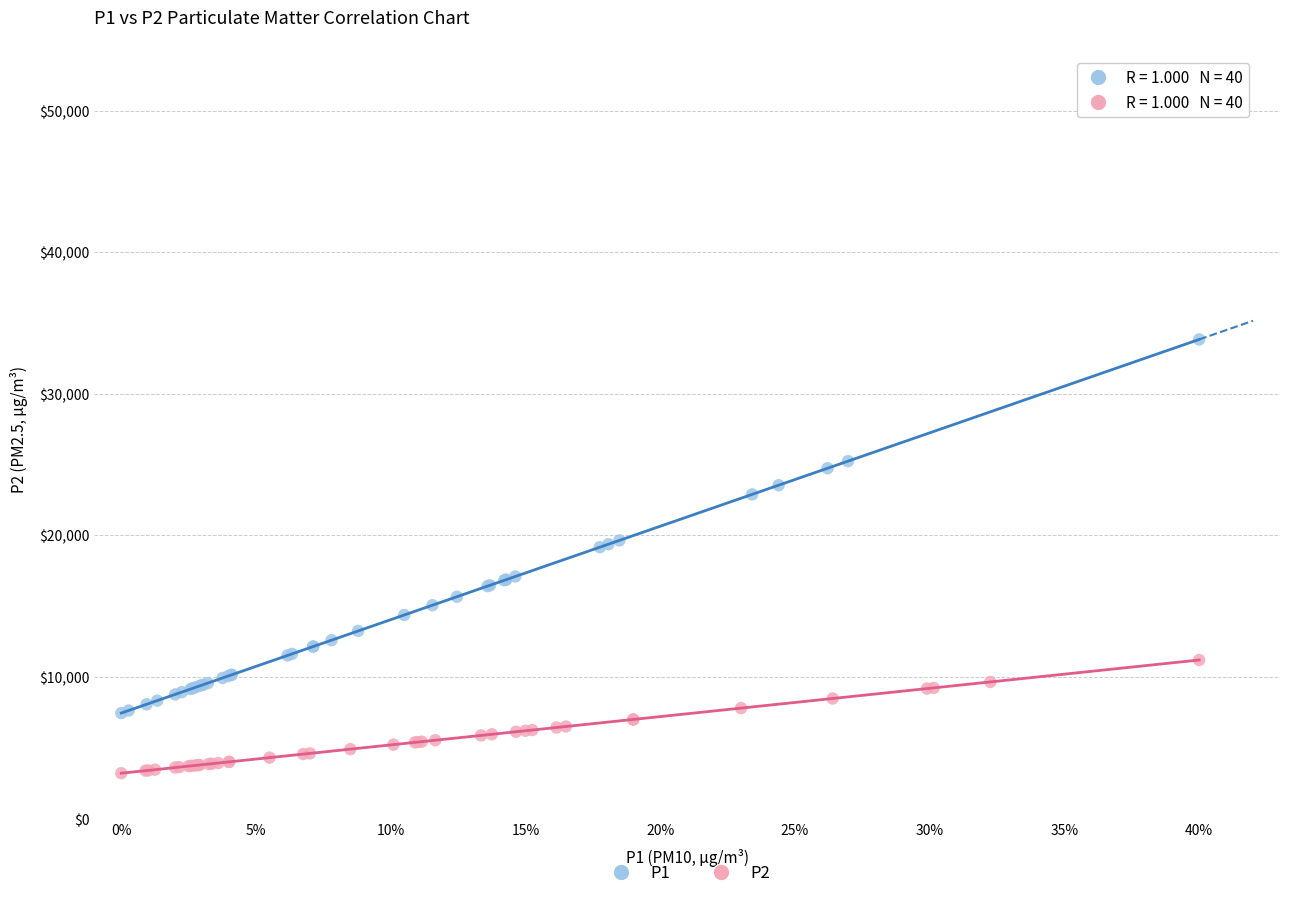

Which series reaches the minimum Y coordinate?

P2